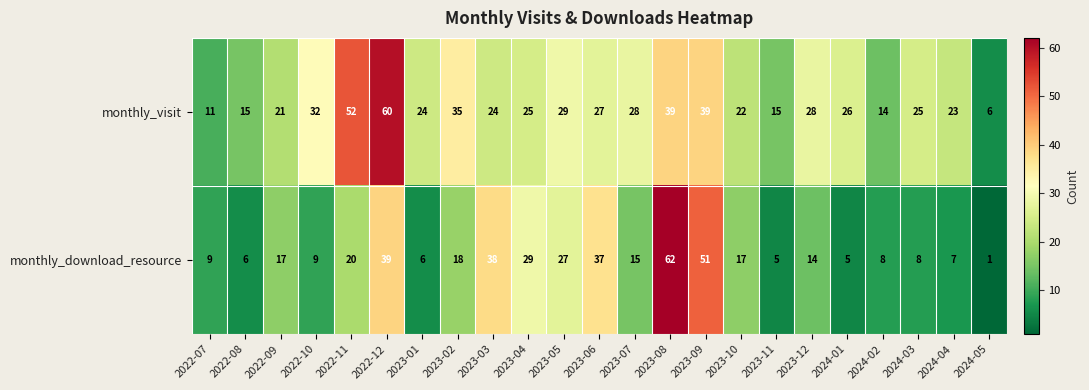

What is the difference between the maximum and minimum values in the monthly_visit series?

54